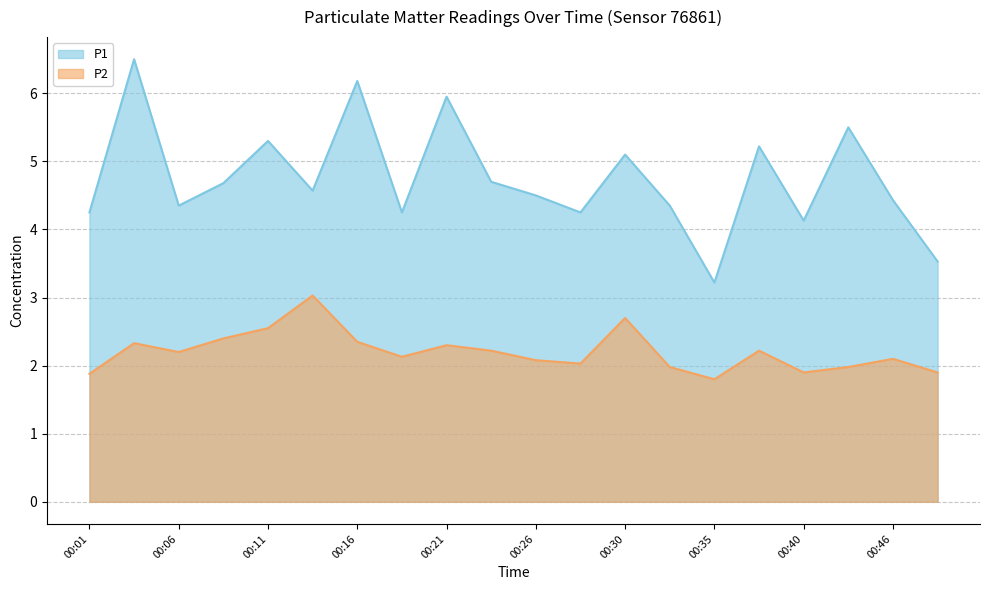

Count the number of categories in the chart.

20